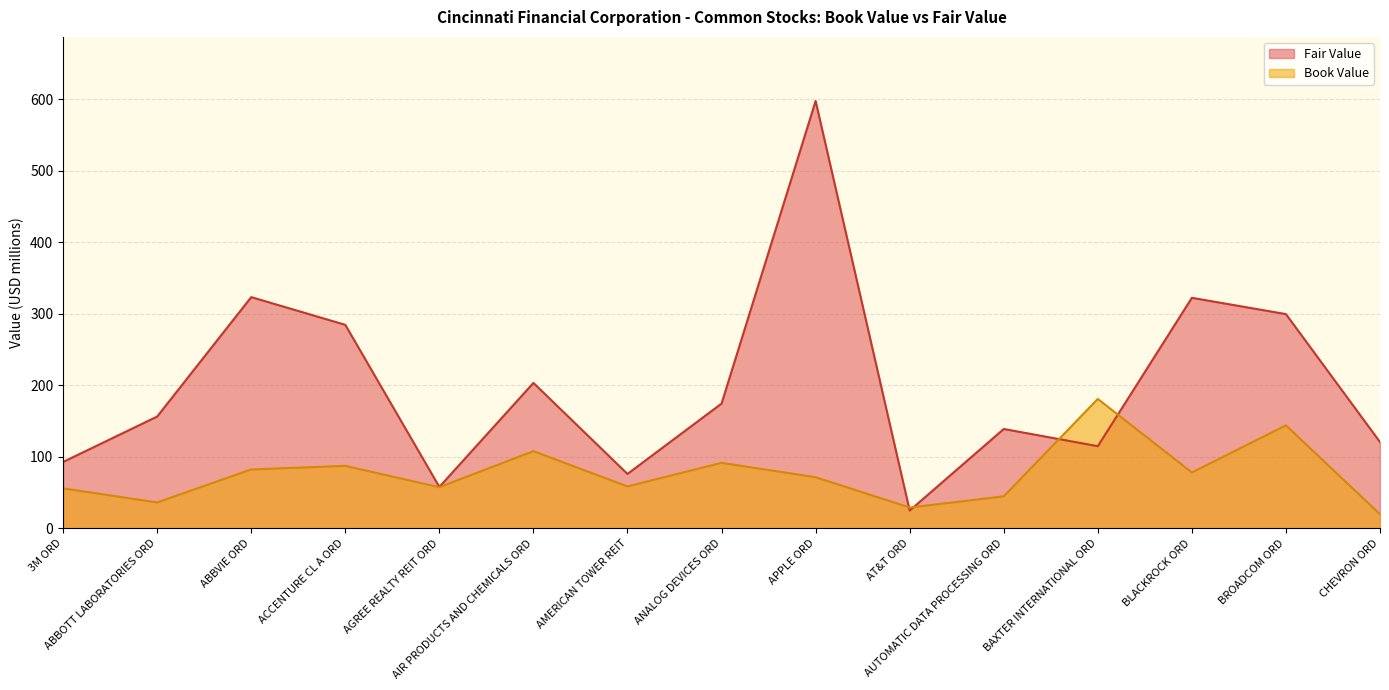

List the series in order of their overall mean, highest first.

Fair Value, Book Value